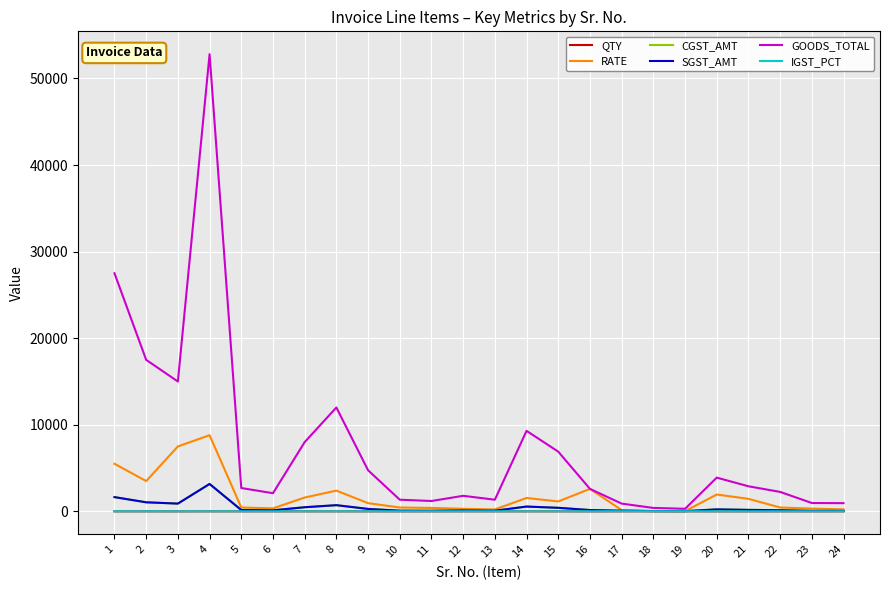

Reading left to right, extract all data points from this chart.

QTY: 1=5.0	2=5.0	3=2.0	4=6.0	5=6.0	6=6.0	7=5.0	8=5.0	9=5.0	10=3.0	11=3.0	12=6.0	13=6.0	14=6.0	15=6.0	16=1.0	17=6.0	18=10.0	19=10.0	20=2.0	21=2.0	22=5.0	23=3.0	24=4.0
RATE: 1=5500.0	2=3500.0	3=7500.0	4=8800.0	5=450.0	6=350.0	7=1600.0	8=2400.0	9=950.0	10=450.0	11=400.0	12=300.0	13=225.0	14=1550.0	15=1150.0	16=2600.0	17=150.0	18=40.0	19=30.0	20=1950.0	21=1450.0	22=450.0	23=323.0	24=238.0
CGST_AMT: 1=1650.0	2=1050.0	3=900.0	4=3168.0	5=162.0	6=126.0	7=480.0	8=720.0	9=285.0	10=81.0	11=72.0	12=108.0	13=81.0	14=558.0	15=414.0	16=156.0	17=81.0	18=36.0	19=27.0	20=234.0	21=174.0	22=135.0	23=58.1	24=57.1
SGST_AMT: 1=1650.0	2=1050.0	3=900.0	4=3168.0	5=162.0	6=126.0	7=480.0	8=720.0	9=285.0	10=81.0	11=72.0	12=108.0	13=81.0	14=558.0	15=414.0	16=156.0	17=81.0	18=36.0	19=27.0	20=234.0	21=174.0	22=135.0	23=58.1	24=57.1
GOODS_TOTAL: 1=27500.0	2=17500.0	3=15000.0	4=52800.0	5=2700.0	6=2100.0	7=8000.0	8=12000.0	9=4750.0	10=1350.0	11=1200.0	12=1800.0	13=1350.0	14=9300.0	15=6900.0	16=2600.0	17=900.0	18=400.0	19=300.0	20=3900.0	21=2900.0	22=2250.0	23=969.0	24=952.0
IGST_PCT: 1=12.0	2=12.0	3=12.0	4=12.0	5=12.0	6=12.0	7=12.0	8=12.0	9=12.0	10=12.0	11=12.0	12=12.0	13=12.0	14=12.0	15=12.0	16=12.0	17=18.0	18=18.0	19=18.0	20=12.0	21=12.0	22=12.0	23=12.0	24=12.0